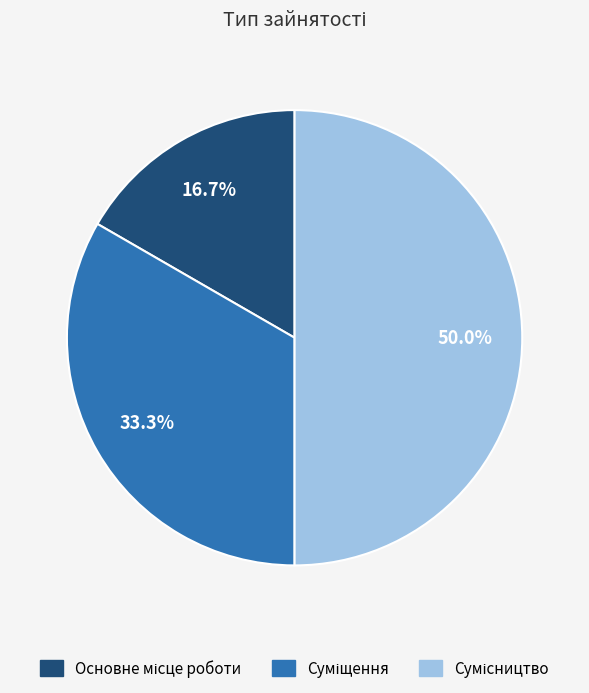

Is there any slice that represents more than half of the pie?

No